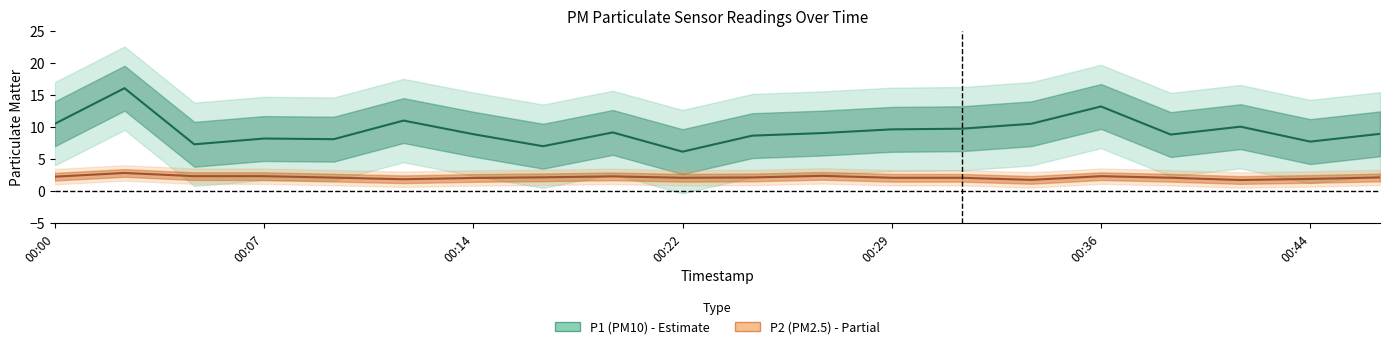

What is the value of the P1 (PM10) point at the 10th from the left?

6.2